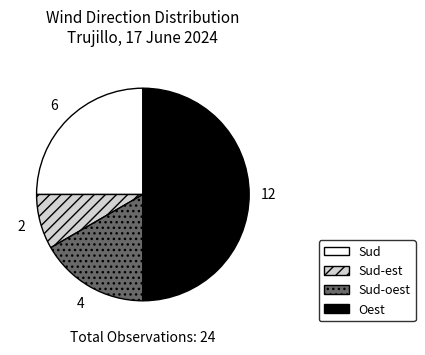

Combined, do Sud and Sud-est account for over 50%?

No